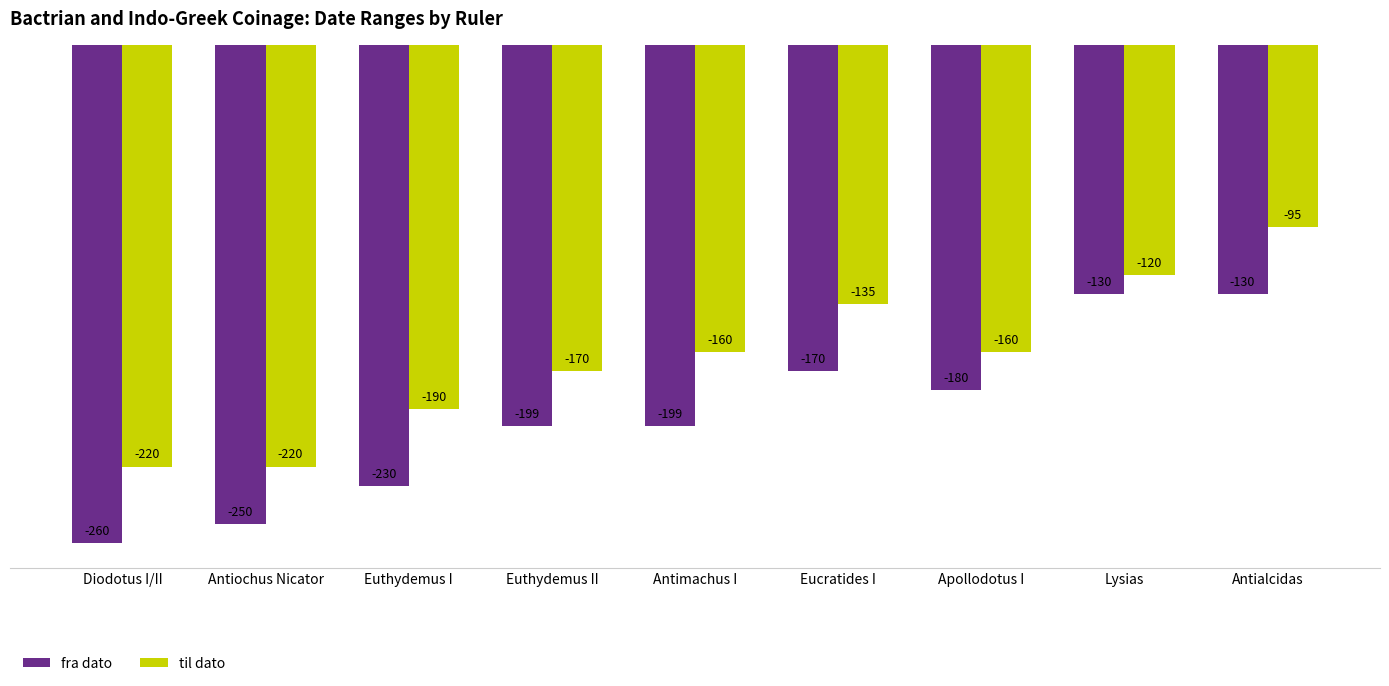

What is the minimum value shown in the chart?

-260